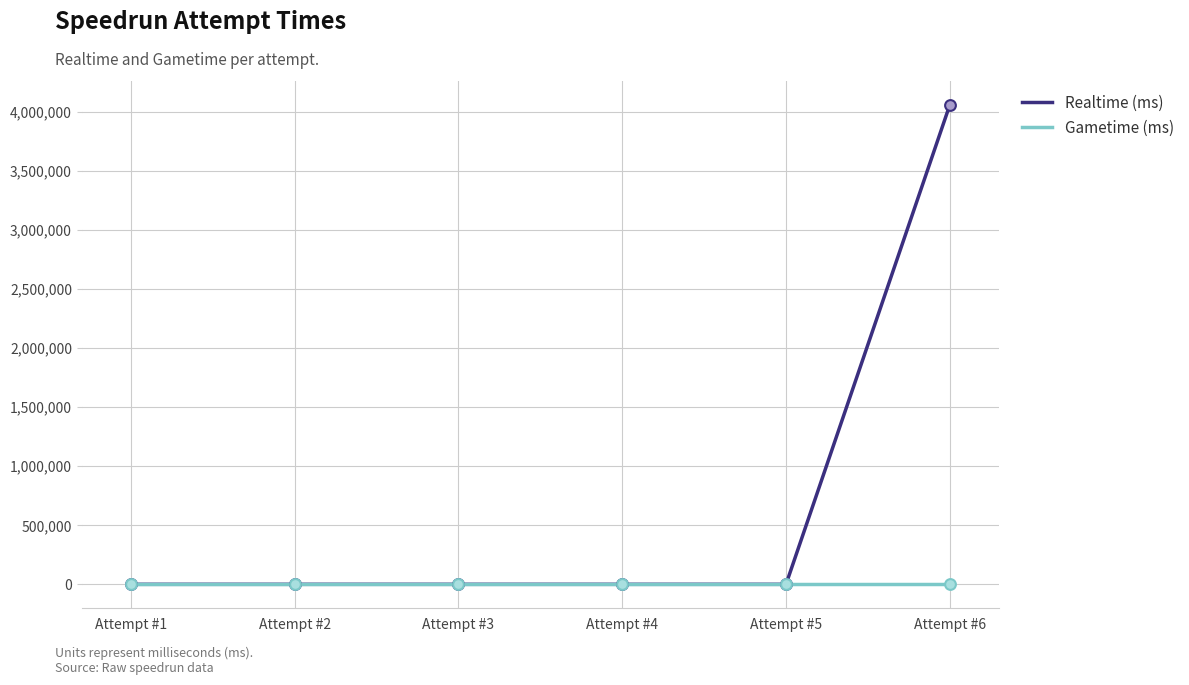

Which series changed the most between Attempt #3 and Attempt #6?

Realtime (ms)